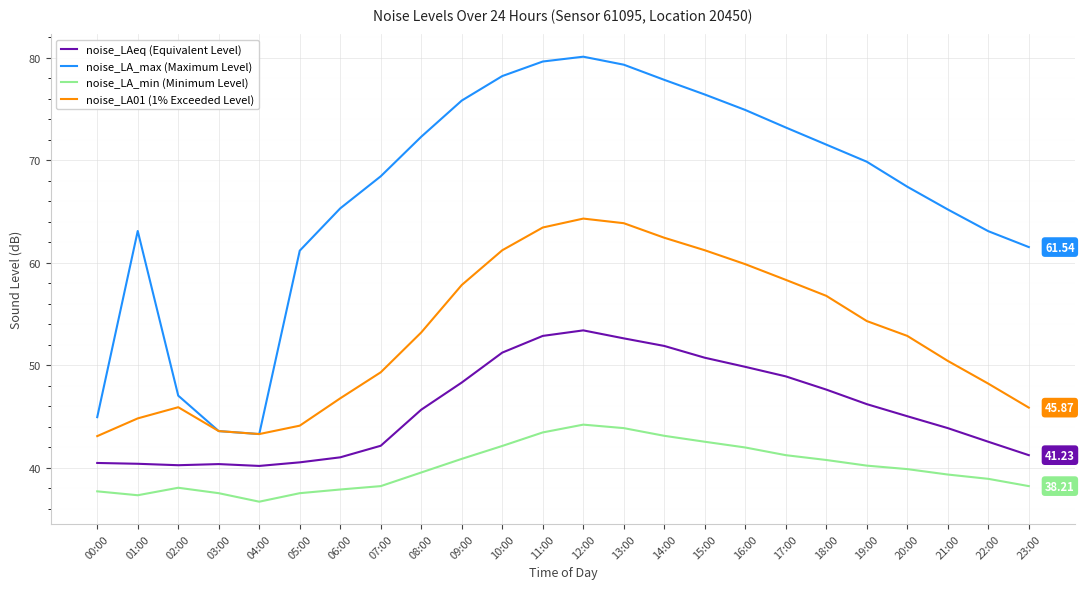

True or false: noise_LA01 (1% Exceeded Level) and noise_LA_min (Minimum Level) intersect in this chart.

False